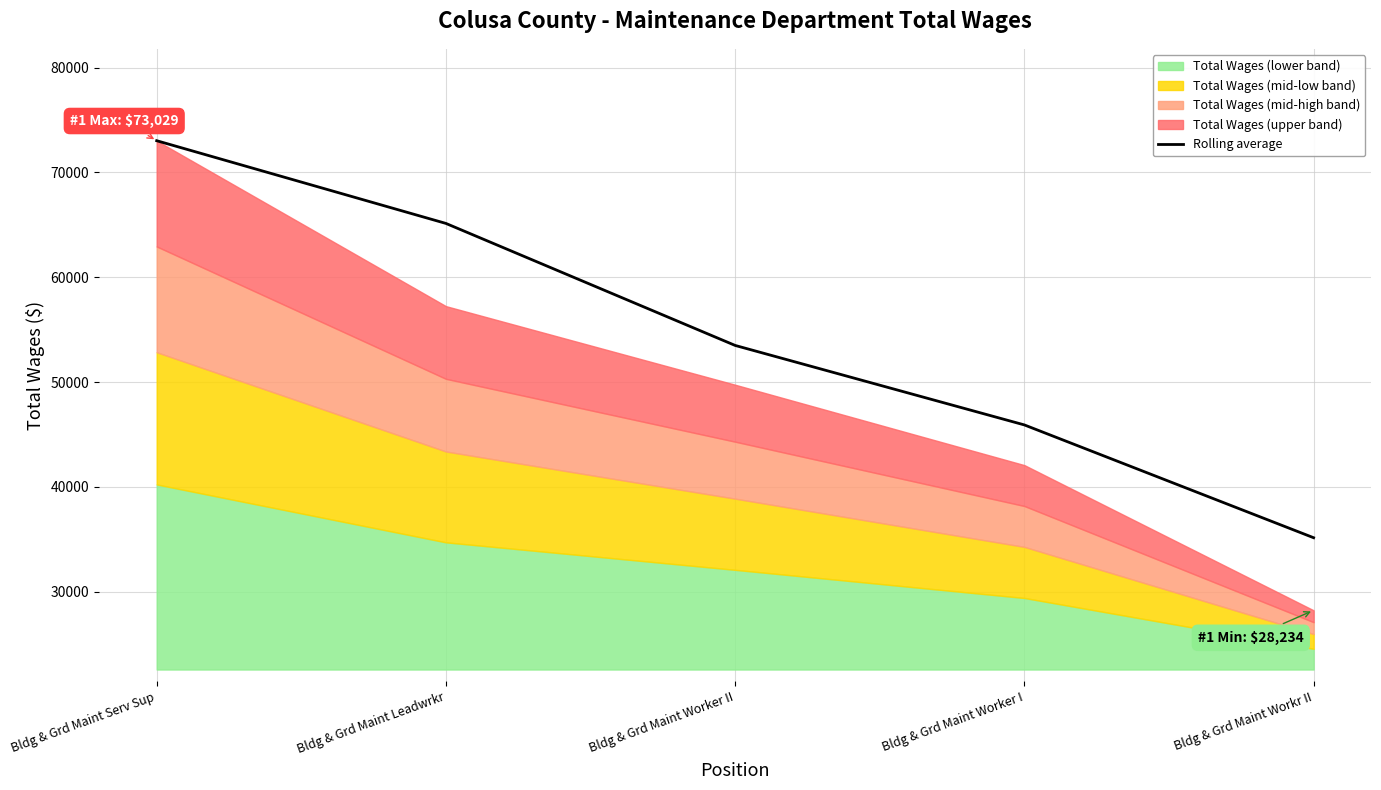

What position from the right is Bldg & Grd Maint Worker II?

3